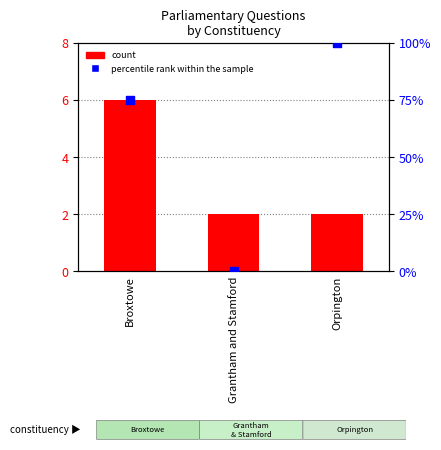

At which category is the sum across all series the highest?

Orpington